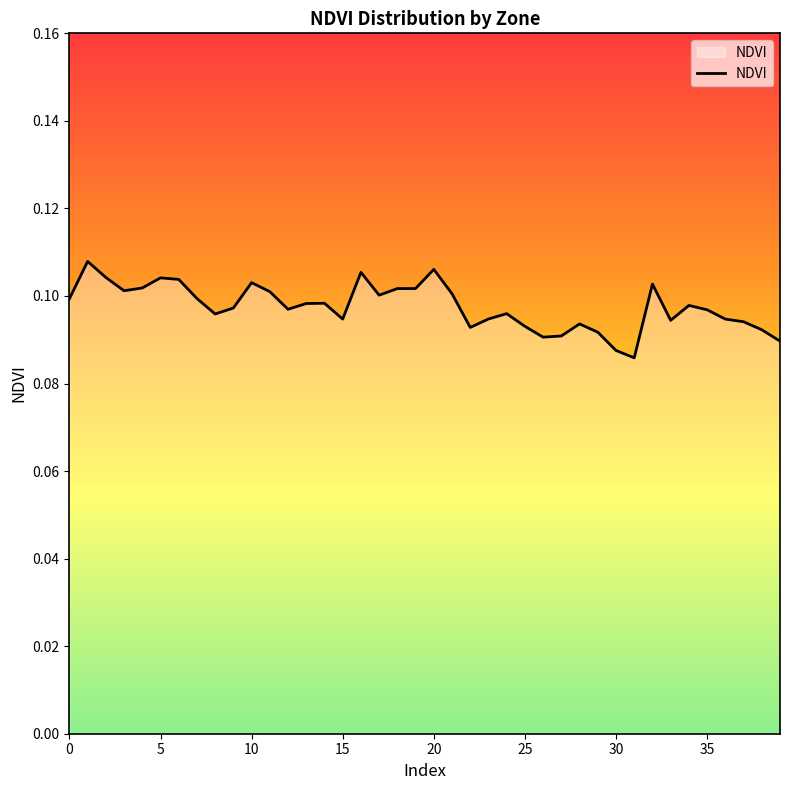

Does the chart have visible grid lines?

No